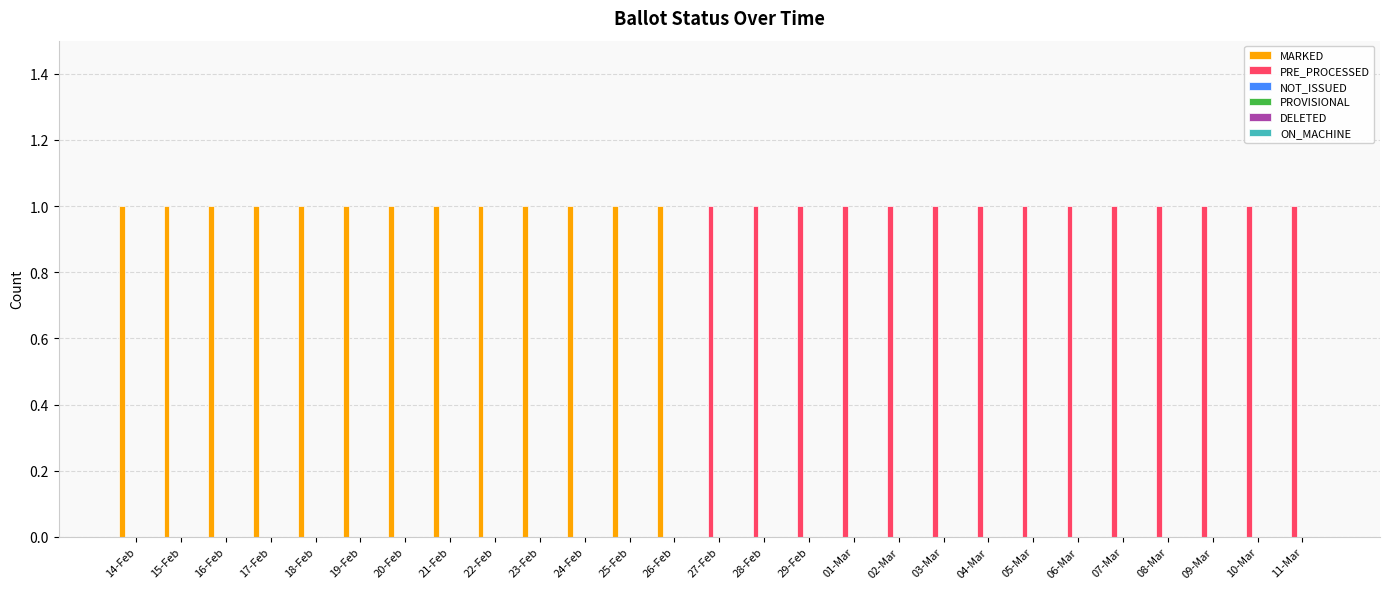

Count the number of data series in this chart.

2